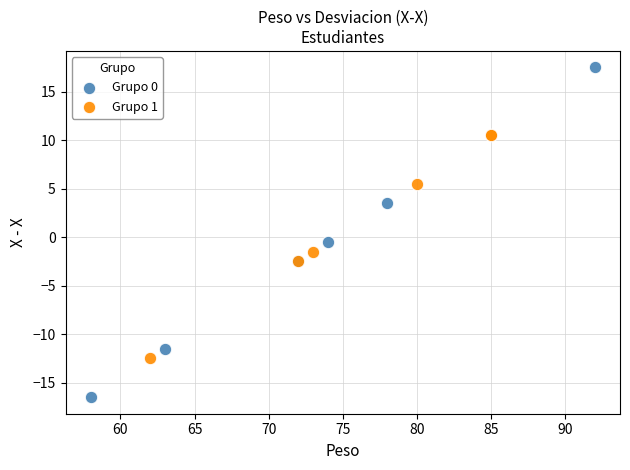

Which series reaches the minimum Y coordinate?

Grupo 0